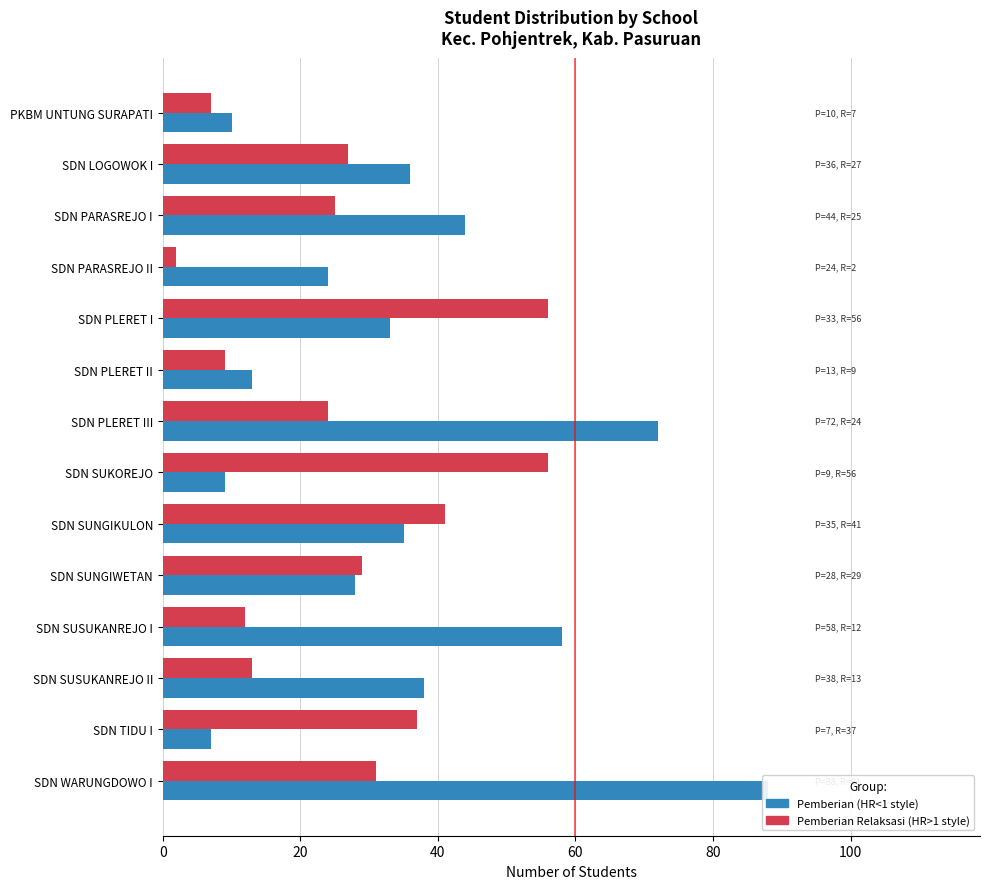

How many distinct data groups are displayed?

2